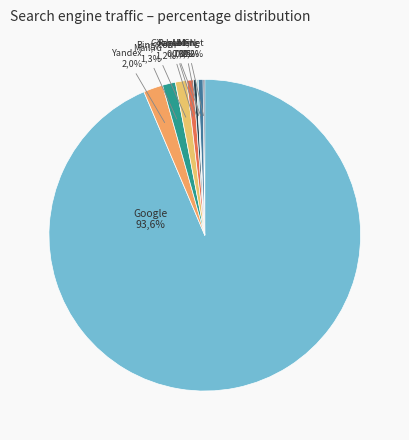

Which category has the smallest portion of the pie?

MSN